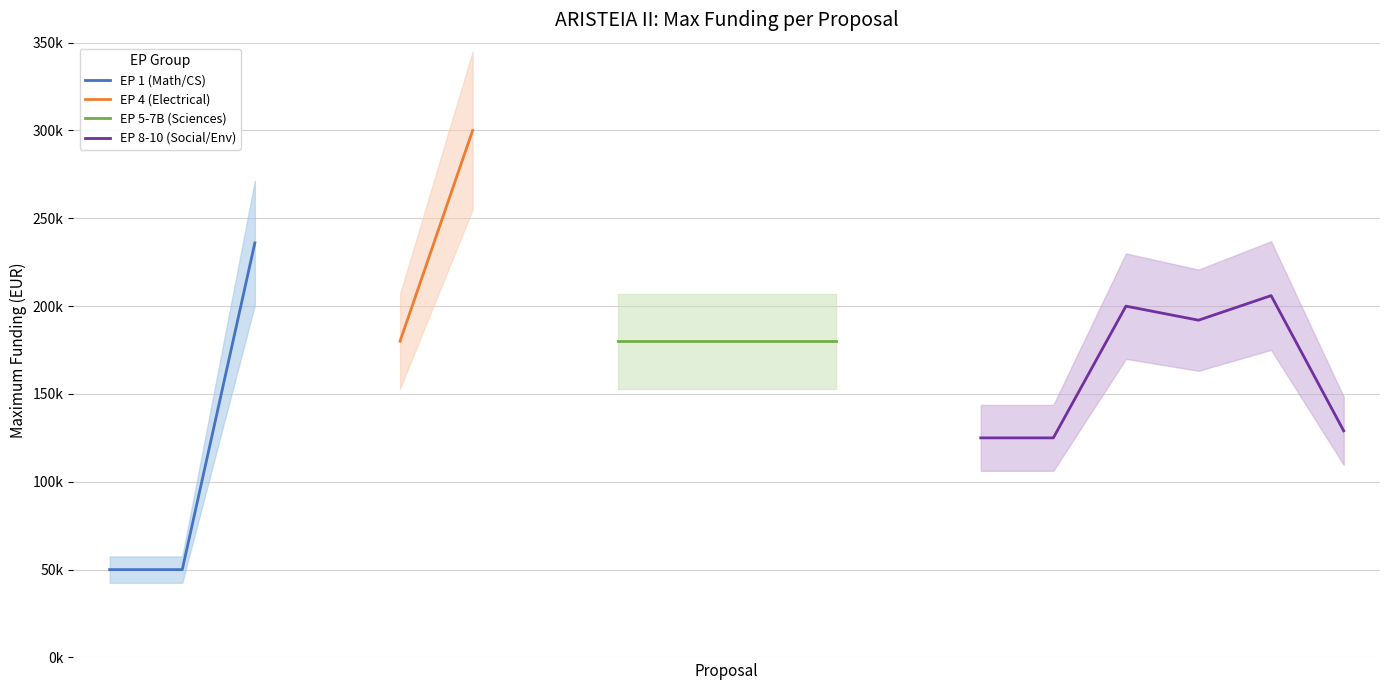

What is the label of the 10th point from the left?

CAICG